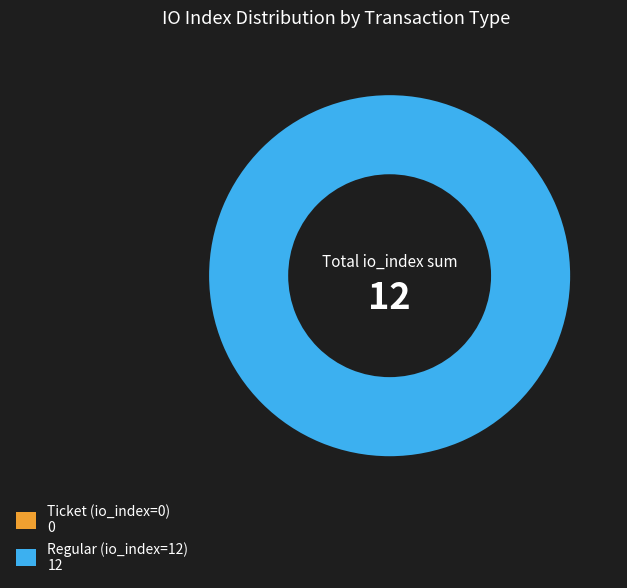

The Ticket (io_index=0) slice represents 1% of the pie. True or false?

False